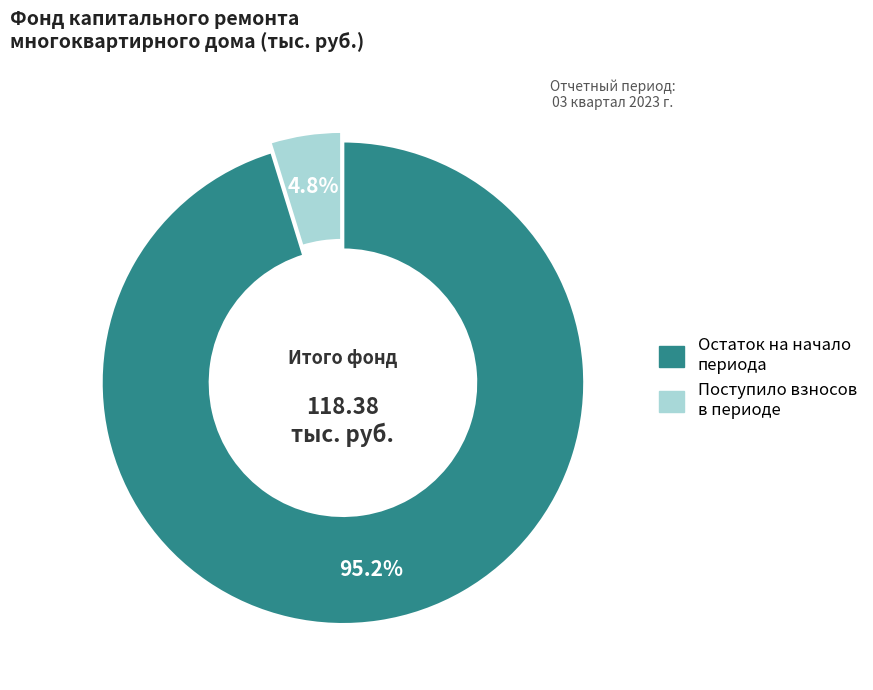

Does any single category account for the majority?

Yes